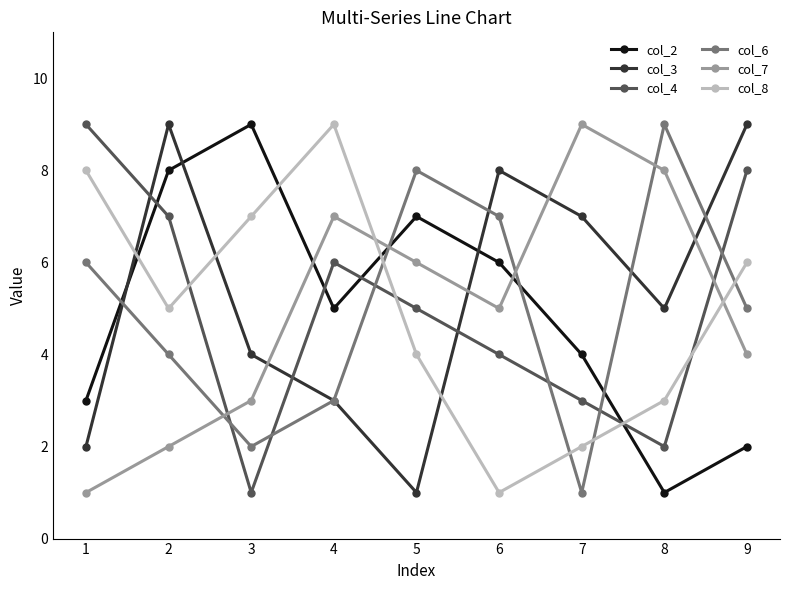

The value of col_6 at 6 is 11. True or false?

False